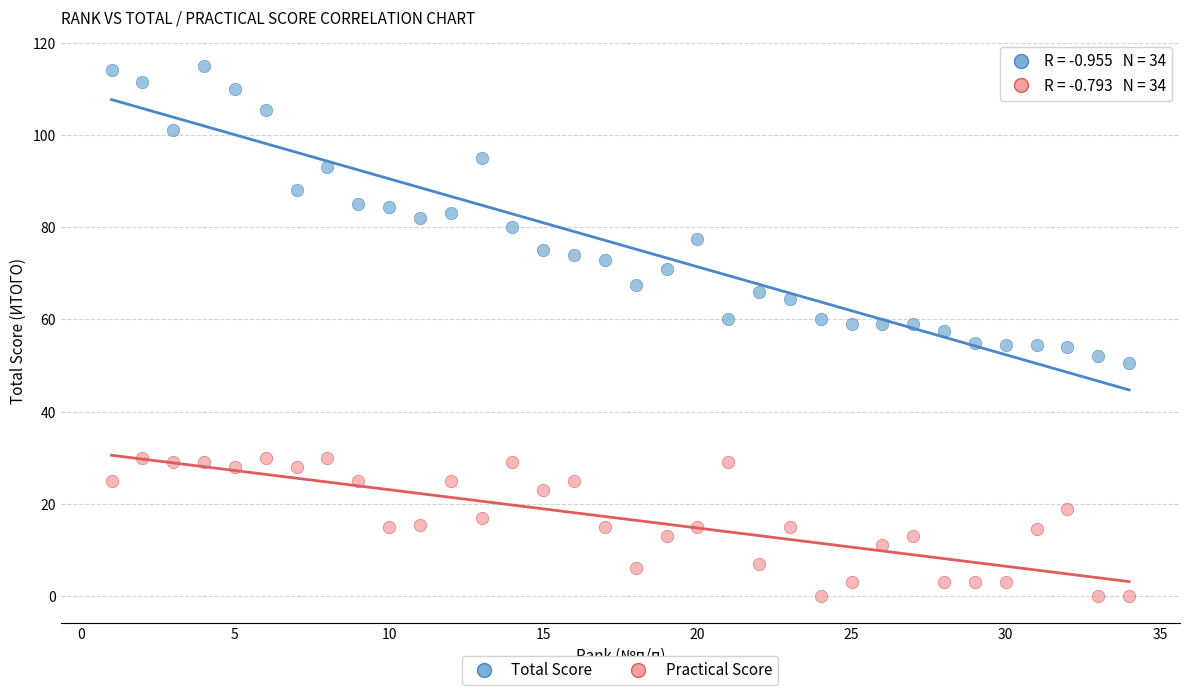

What are all the series names shown in the legend?

Total Score, Practical Score